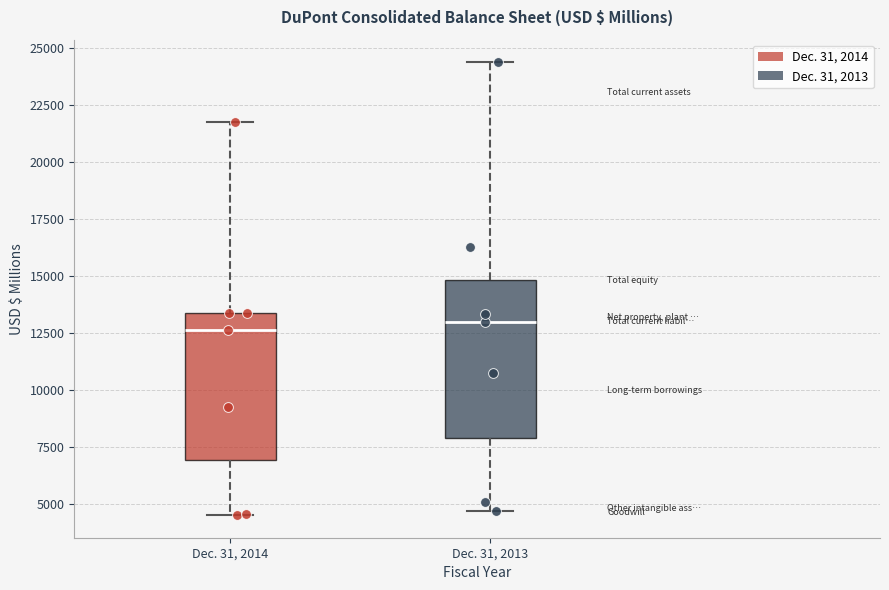

Where does the median line of the box for Dec. 31, 2013 sit on the y-axis? The values are not printed on the chart, so give them approximately, as read against the axis.

13000